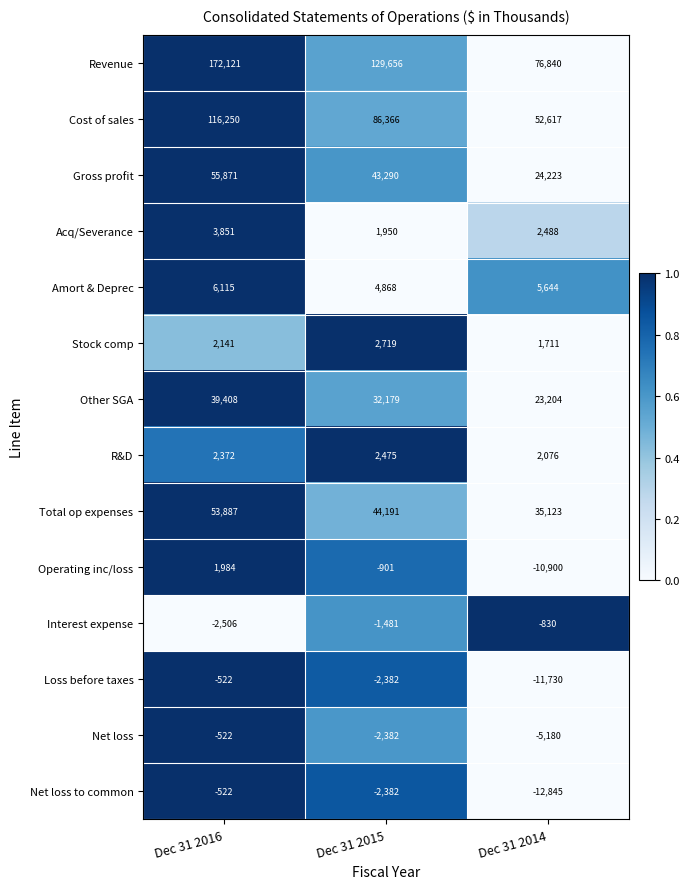

At which label does Amort & Deprec first exceed 5644?

Dec 31 2016